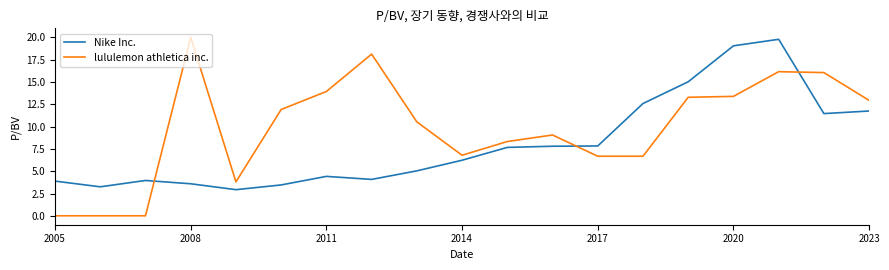

What is the maximum value shown in the chart?

20.0